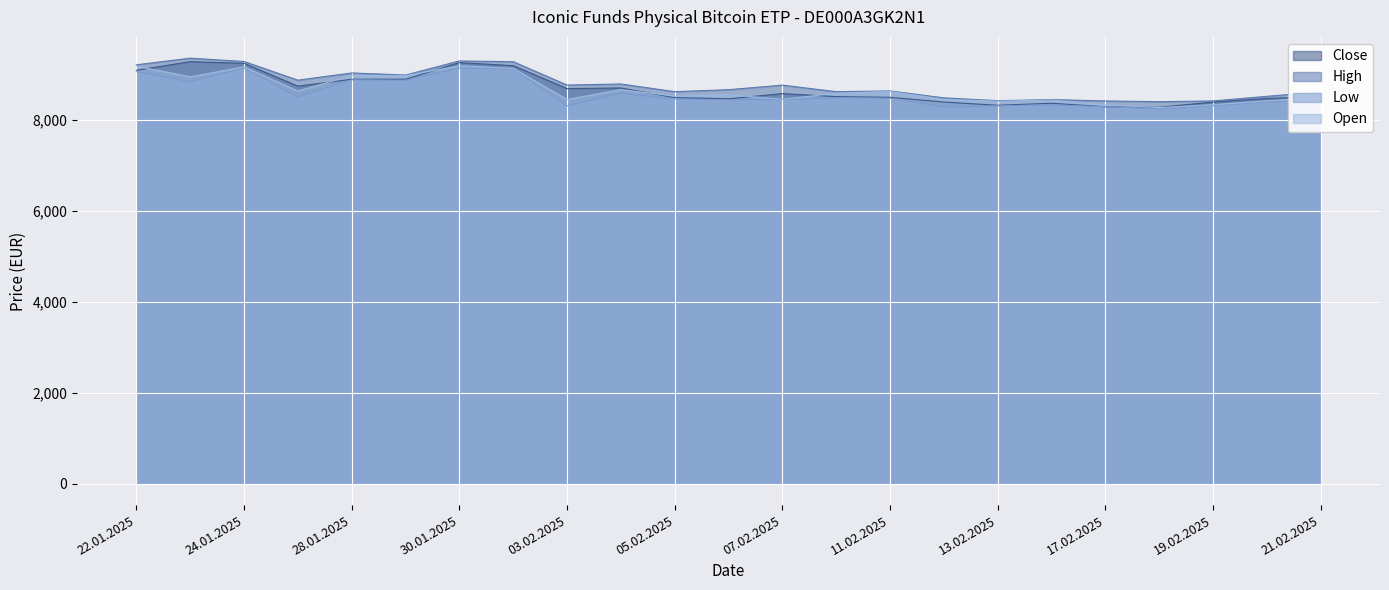

How many values in the Low series exceed 8462?

11